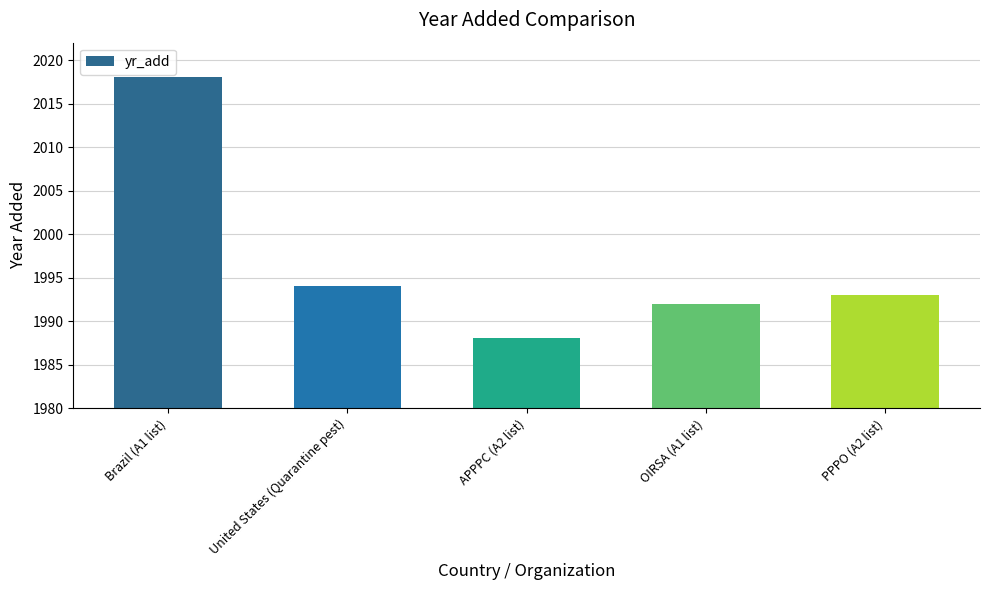

What is the label of the 3rd bar from the right?

APPPC (A2 list)